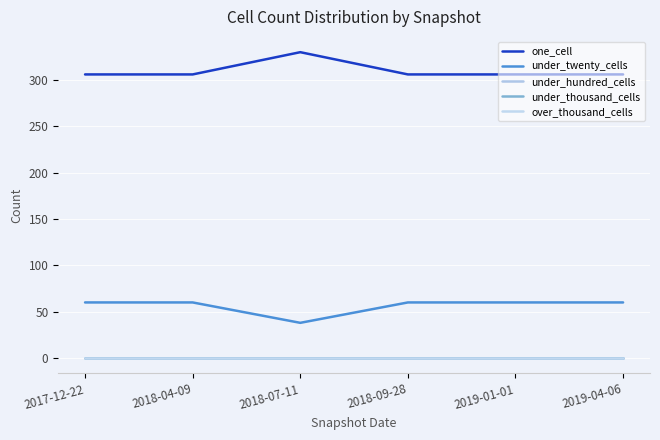

Reading left to right, list all the values displayed in this chart.

one_cell: 2017-12-22=306	2018-04-09=306	2018-07-11=330	2018-09-28=306	2019-01-01=306	2019-04-06=306
under_twenty_cells: 2017-12-22=60	2018-04-09=60	2018-07-11=38	2018-09-28=60	2019-01-01=60	2019-04-06=60
under_hundred_cells: 2017-12-22=0	2018-04-09=0	2018-07-11=0	2018-09-28=0	2019-01-01=0	2019-04-06=0
under_thousand_cells: 2017-12-22=0	2018-04-09=0	2018-07-11=0	2018-09-28=0	2019-01-01=0	2019-04-06=0
over_thousand_cells: 2017-12-22=0	2018-04-09=0	2018-07-11=0	2018-09-28=0	2019-01-01=0	2019-04-06=0